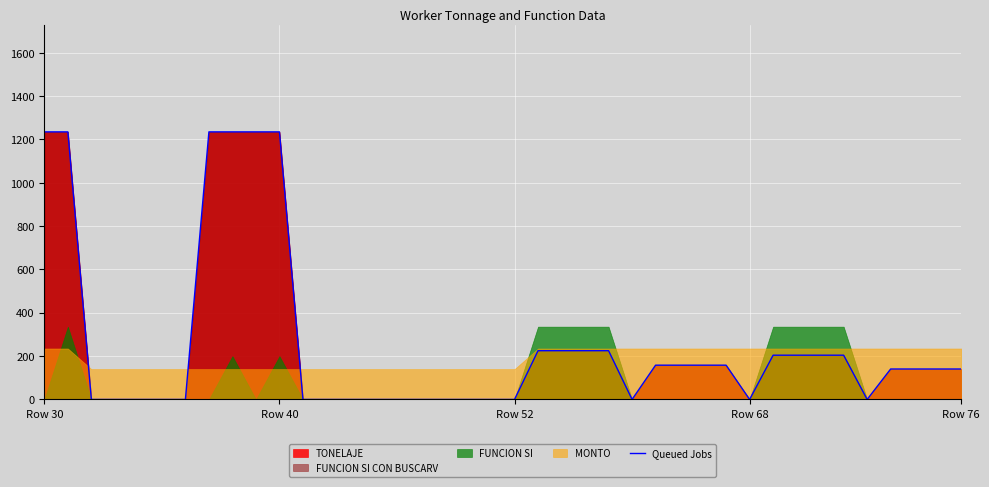

What is the change in value from 6 to 32?

+204.2